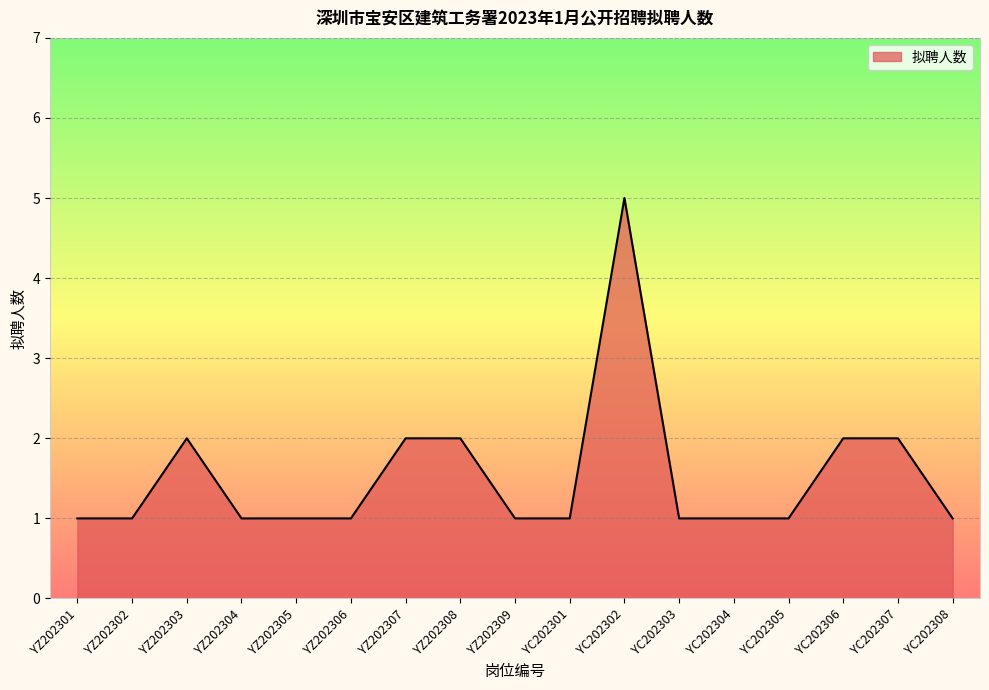

True or false: there are more than 0 points higher than both neighbors.

True